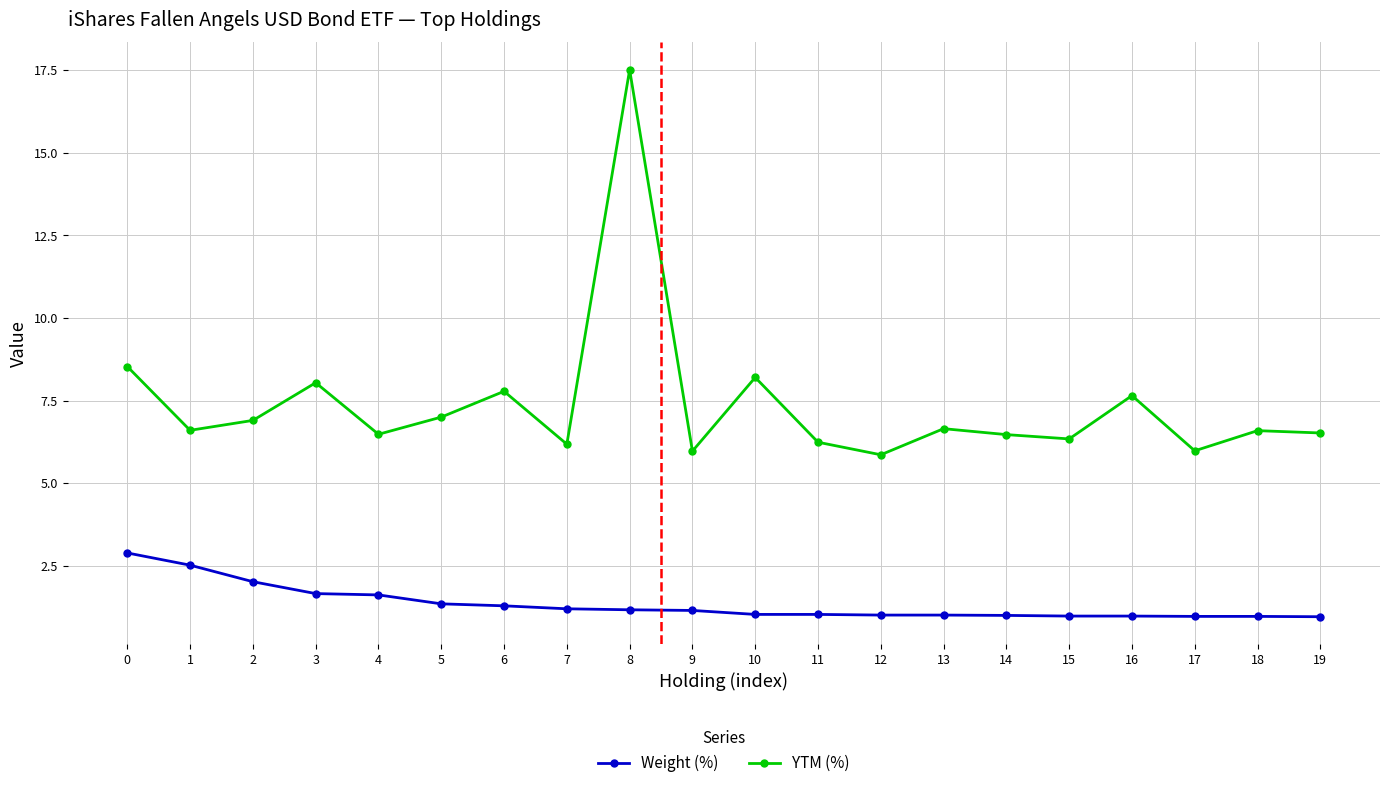

Which series has the largest range (max minus min)?

YTM (%)